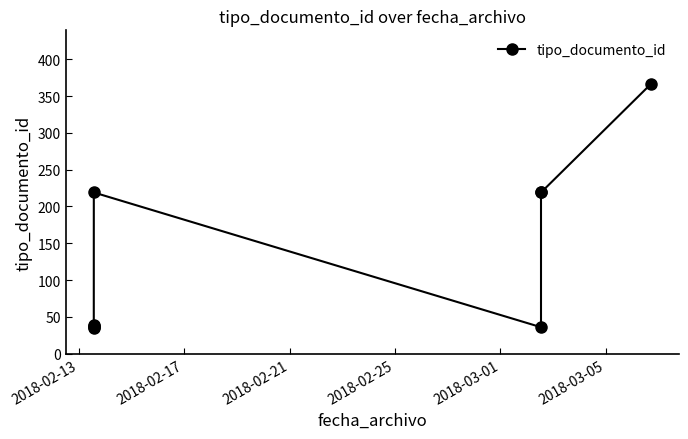

What is the label of the 9th point from the right?

2018-02-13